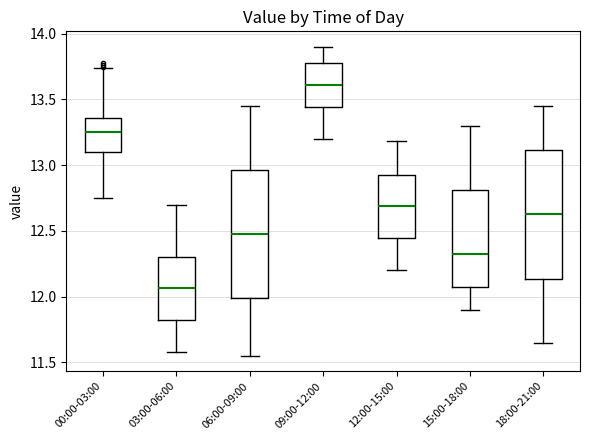

Reading left to right, transcribe this box plot: for each box, give where its median line is, the range the box spans, and where its two whiskers end, as read against the y-axis. The values are not printed on the chart, so give them approximately, as read against the axis.

00:00-03:00: median 13.25, box 13.10 to 13.35, whiskers 12.75 to 13.75
03:00-06:00: median 12.05, box 11.80 to 12.30, whiskers 11.60 to 12.70
06:00-09:00: median 12.50, box 12.00 to 12.95, whiskers 11.55 to 13.45
09:00-12:00: median 13.60, box 13.45 to 13.80, whiskers 13.20 to 13.90
12:00-15:00: median 12.70, box 12.45 to 12.95, whiskers 12.20 to 13.20
15:00-18:00: median 12.35, box 12.05 to 12.80, whiskers 11.90 to 13.30
18:00-21:00: median 12.65, box 12.15 to 13.10, whiskers 11.65 to 13.45